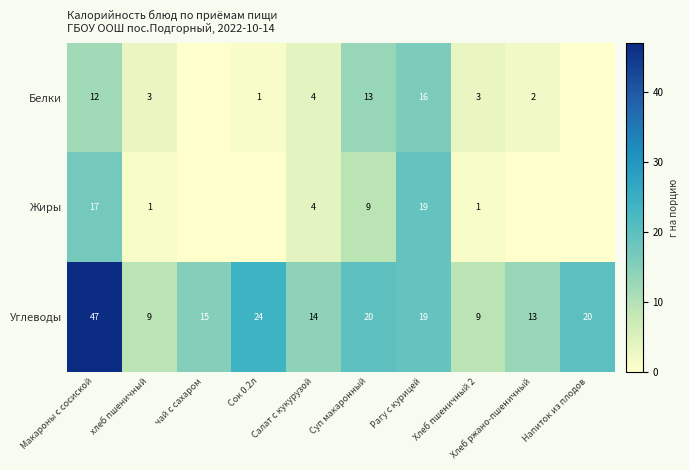

Is it true that Углеводы equals 47 at Макароны с сосиской?

True